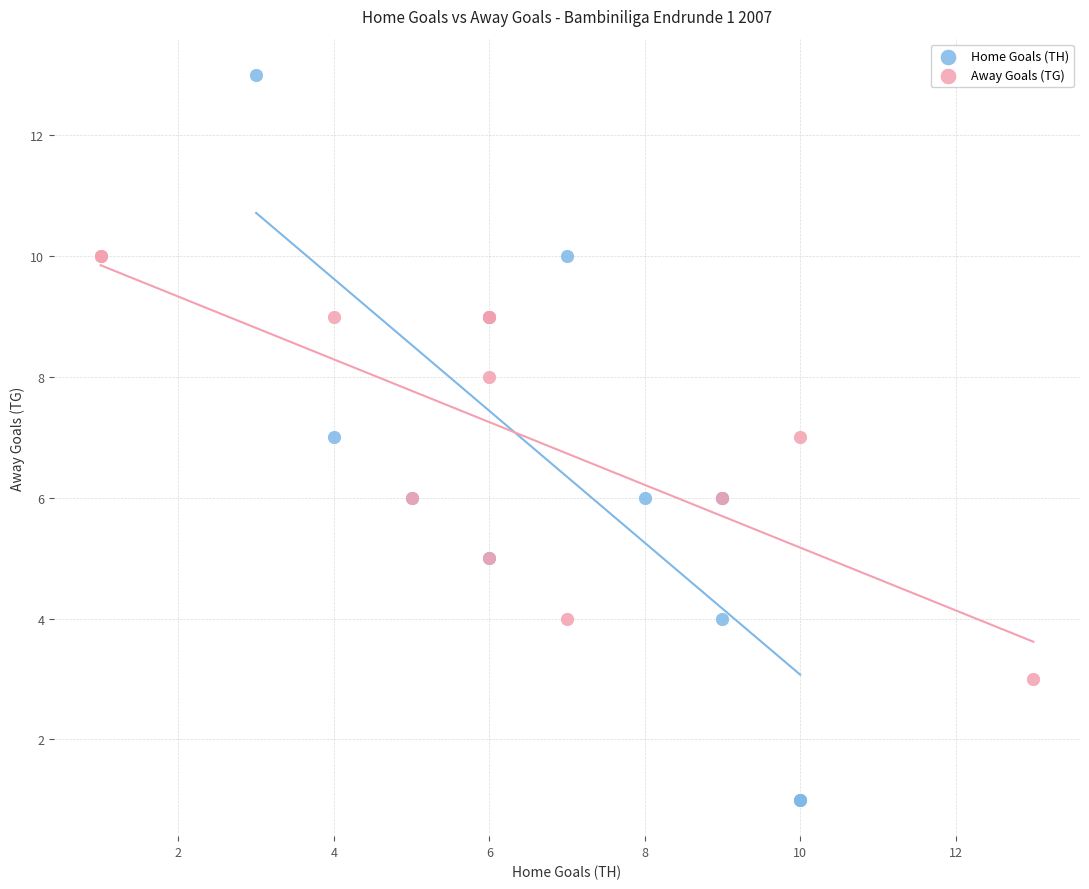

Which series reaches the maximum Y coordinate?

Home Goals (TH)